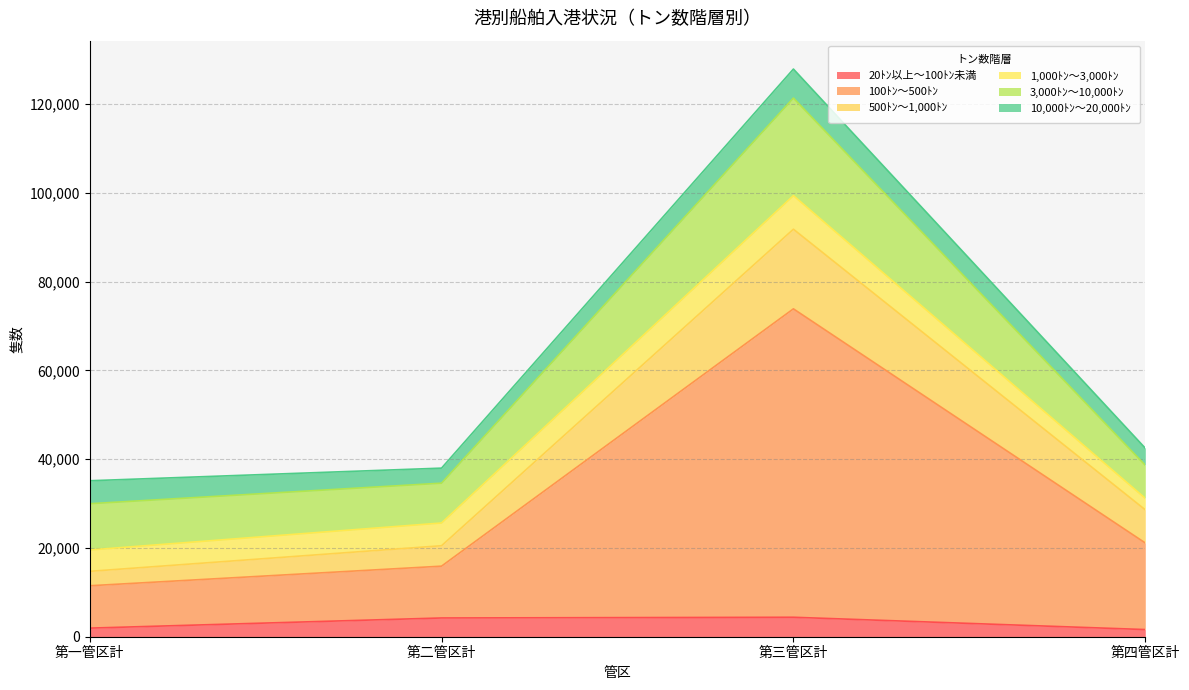

True or false: 20ﾄﾝ以上～100ﾄﾝ未満 and 10,000ﾄﾝ～20,000ﾄﾝ intersect in this chart.

True